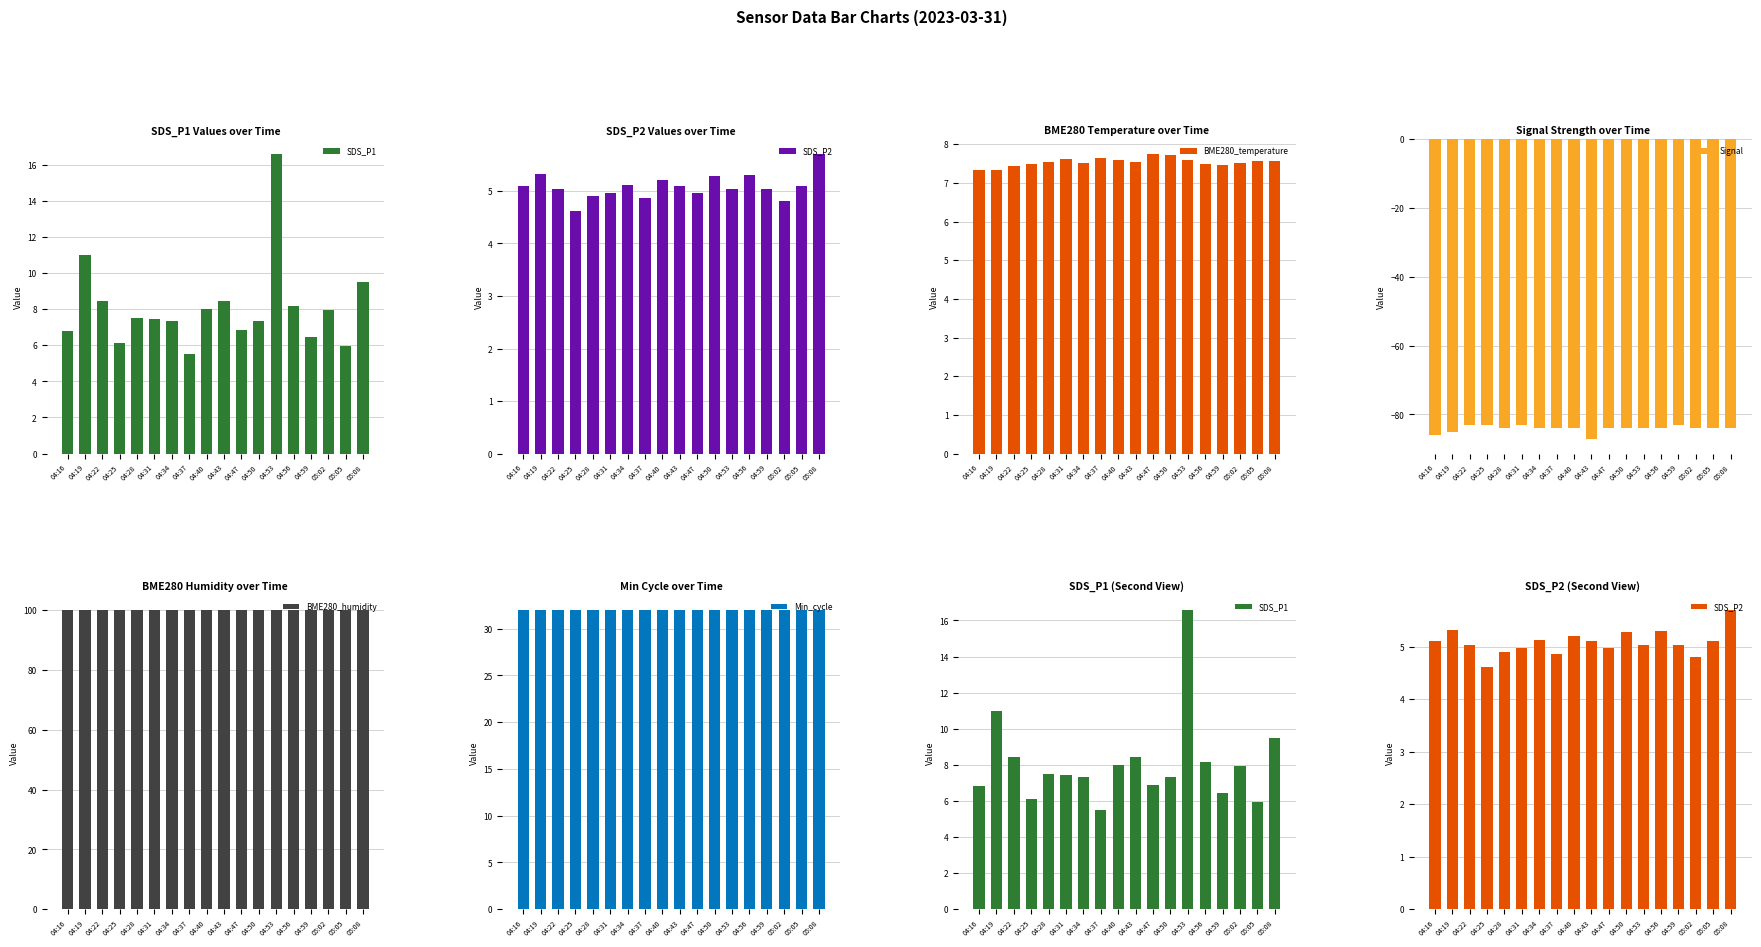

At how many categories does at least one series exceed 57?

18